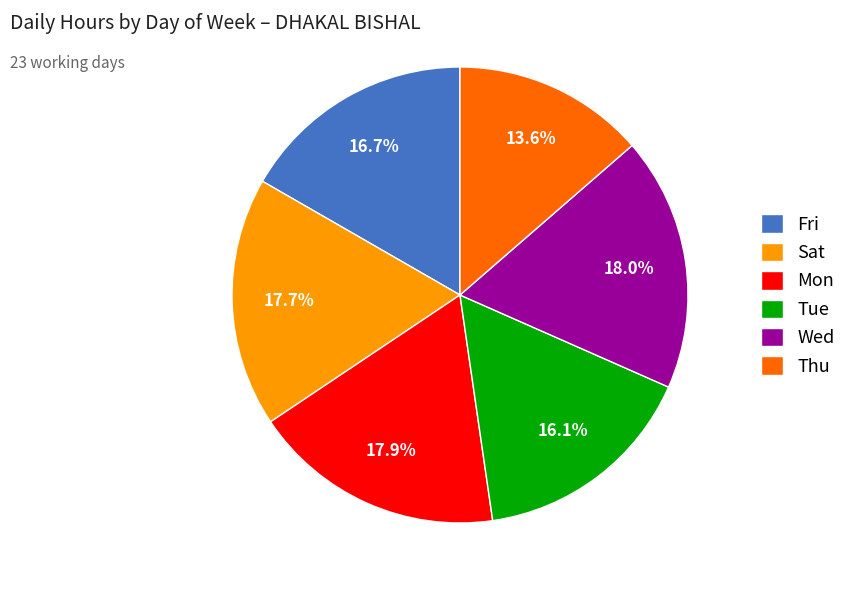

Which category has the smallest portion of the pie?

Thu